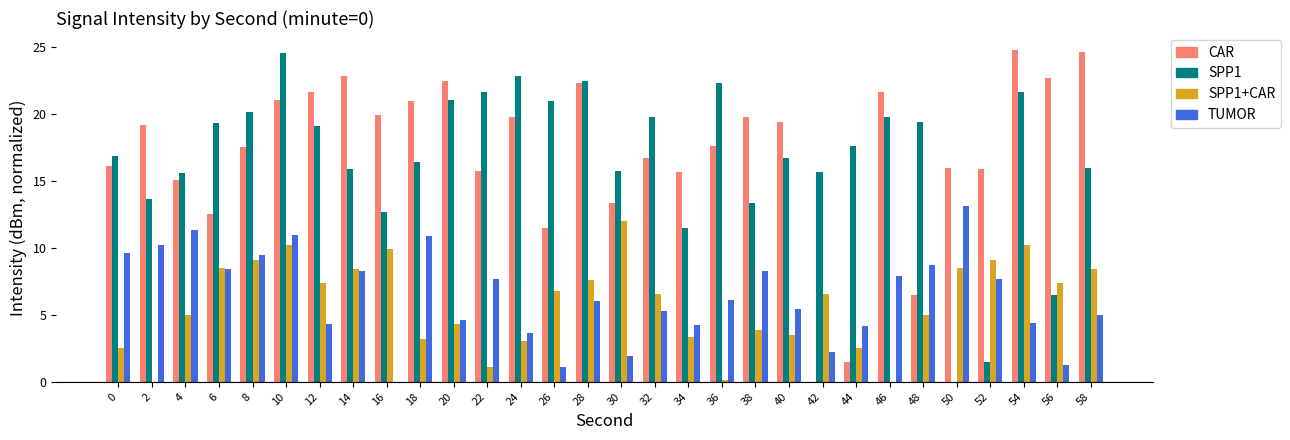

How many categories are shown in the chart?

30